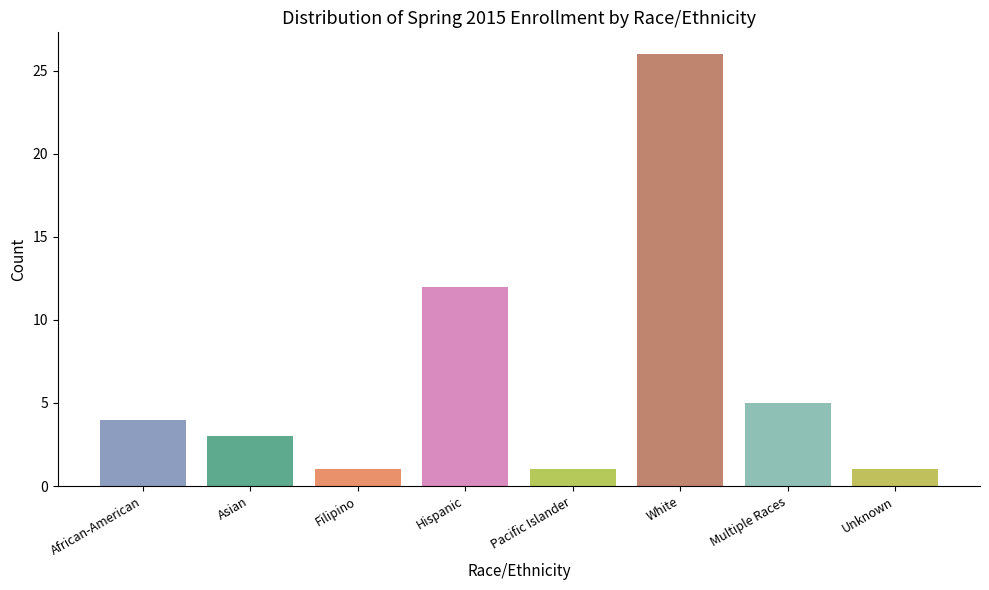

Are the bars grouped side by side (vs. stacked)?

No